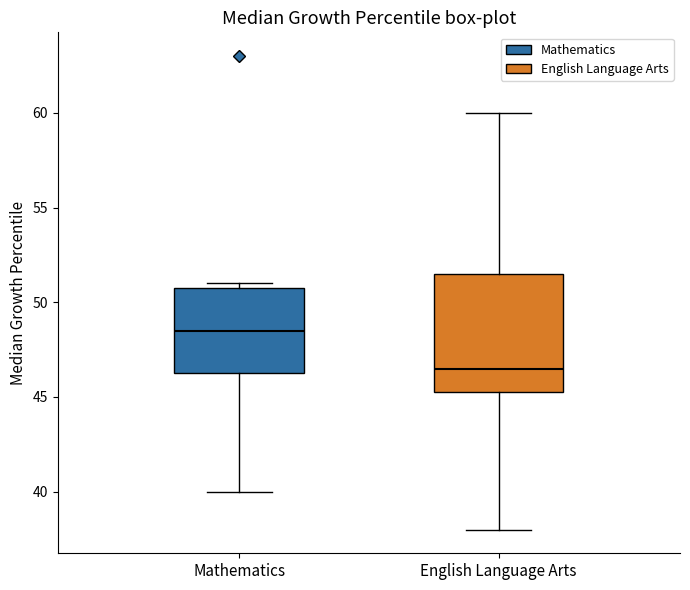

Where does the median line of the box for Mathematics sit on the y-axis? The values are not printed on the chart, so give them approximately, as read against the axis.

48.5